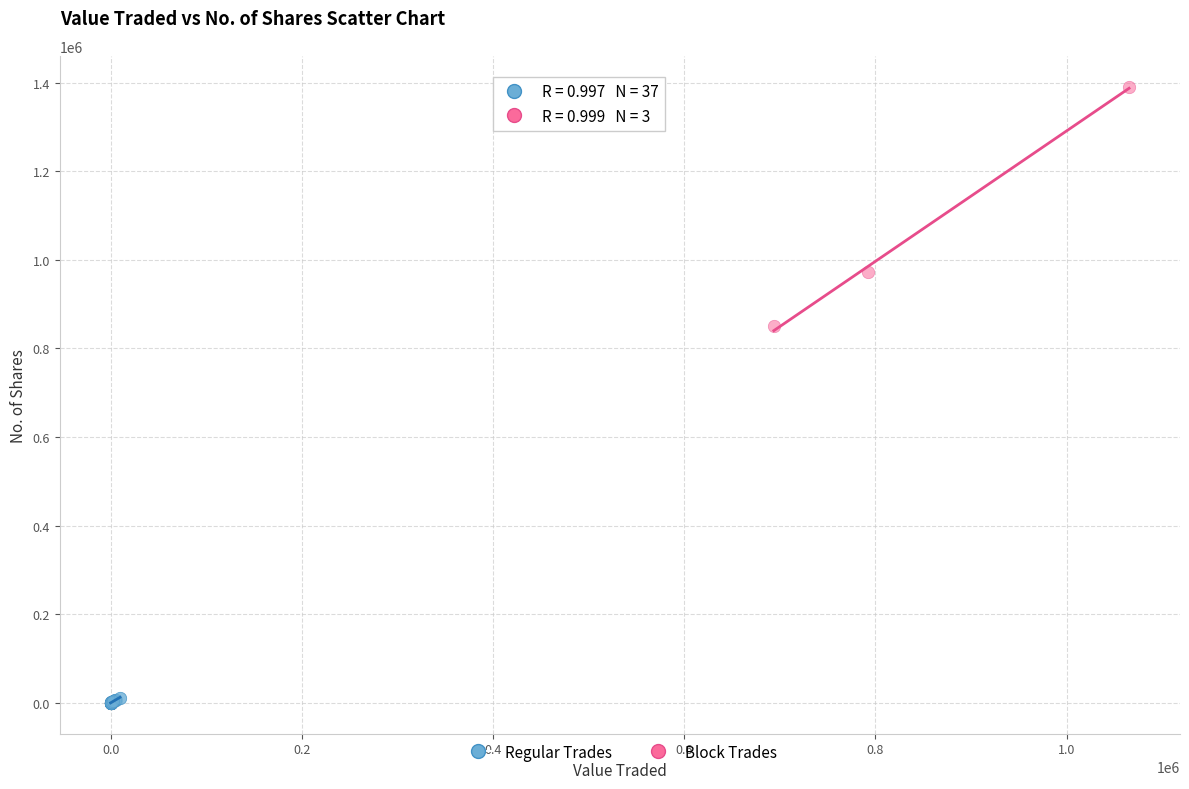

Which series has the widest spread of Y values?

Block Trades